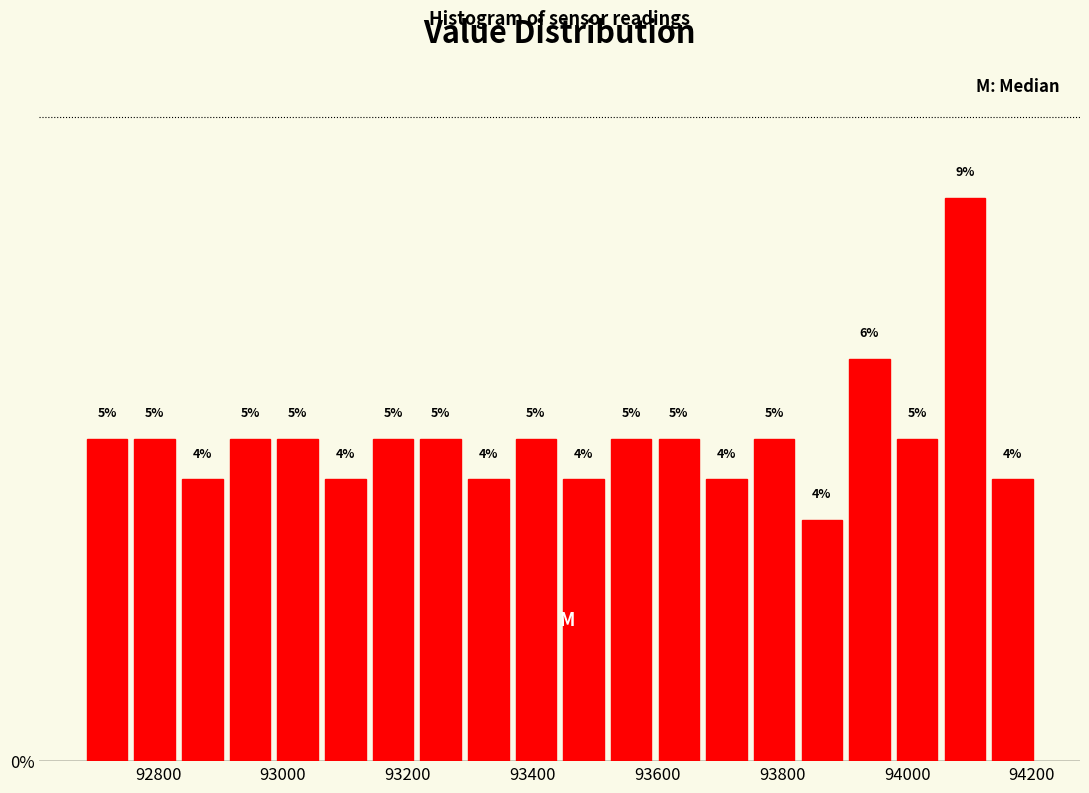

Around what value on the x-axis is the tallest bar? Give the approximate position of its centre, as read against the axis.

94100